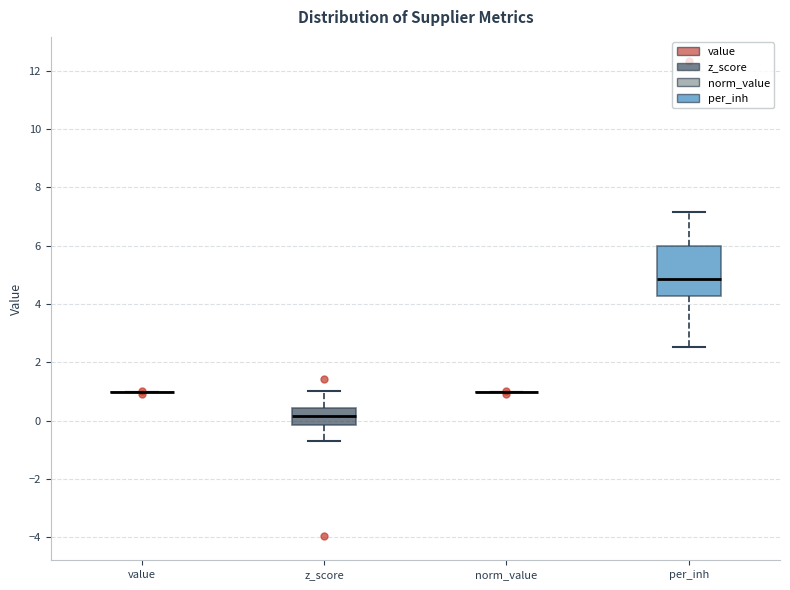

Reading left to right, read every box against the y-axis: the position of its median line, the range the box covers, and the ends of its whiskers. The values are not printed on the chart, so give them approximately, as read against the axis.

value: box collapsed to a line at 1.0, whiskers 1.0 to 1.0
z_score: median 0.2, box -0.2 to 0.4, whiskers -0.8 to 1.0
norm_value: box collapsed to a line at 1.0, whiskers 1.0 to 1.0
per_inh: median 4.8, box 4.2 to 6.0, whiskers 2.6 to 7.2